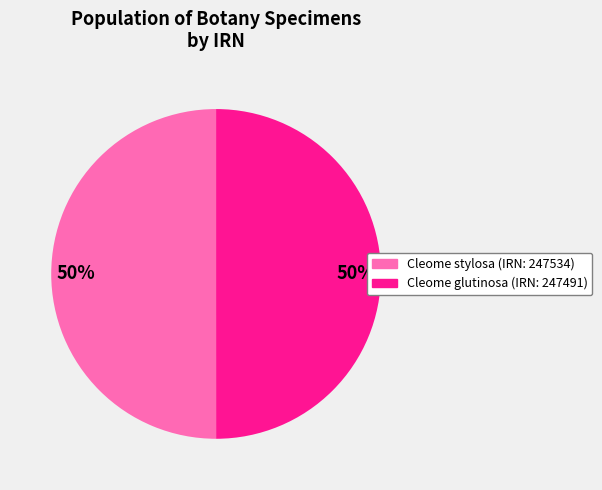

To the nearest percent, what is the average slice percentage?

50%